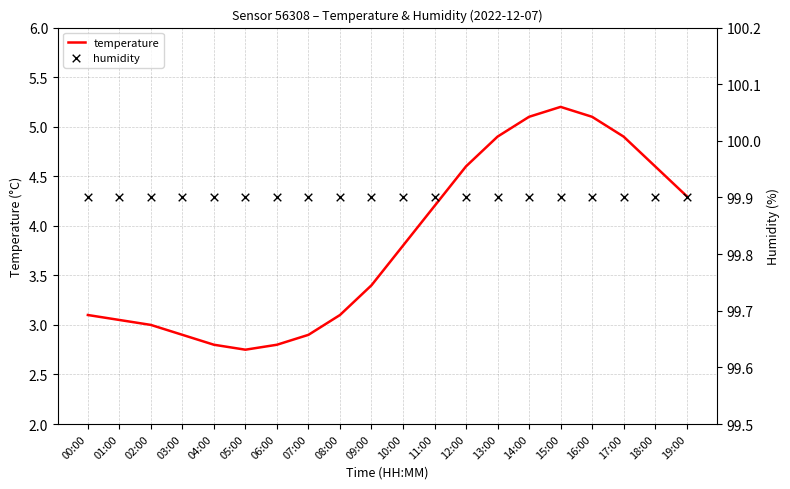

What are all the series names shown in the legend?

temperature, humidity